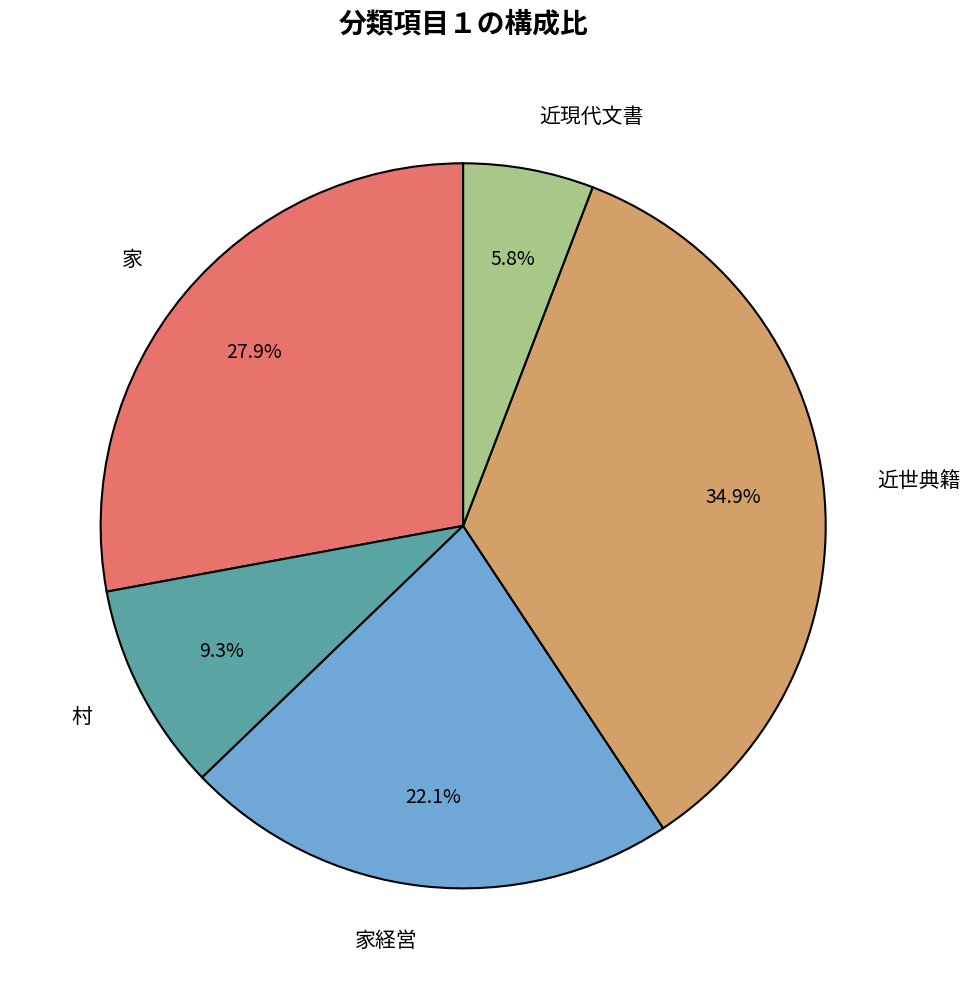

Which has a higher value, 村 or 近世典籍?

近世典籍